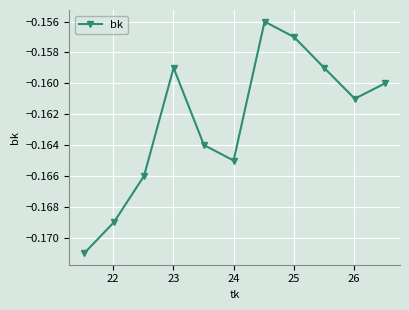

How many interior local valleys (lower than both neighbors) does the data have?

2